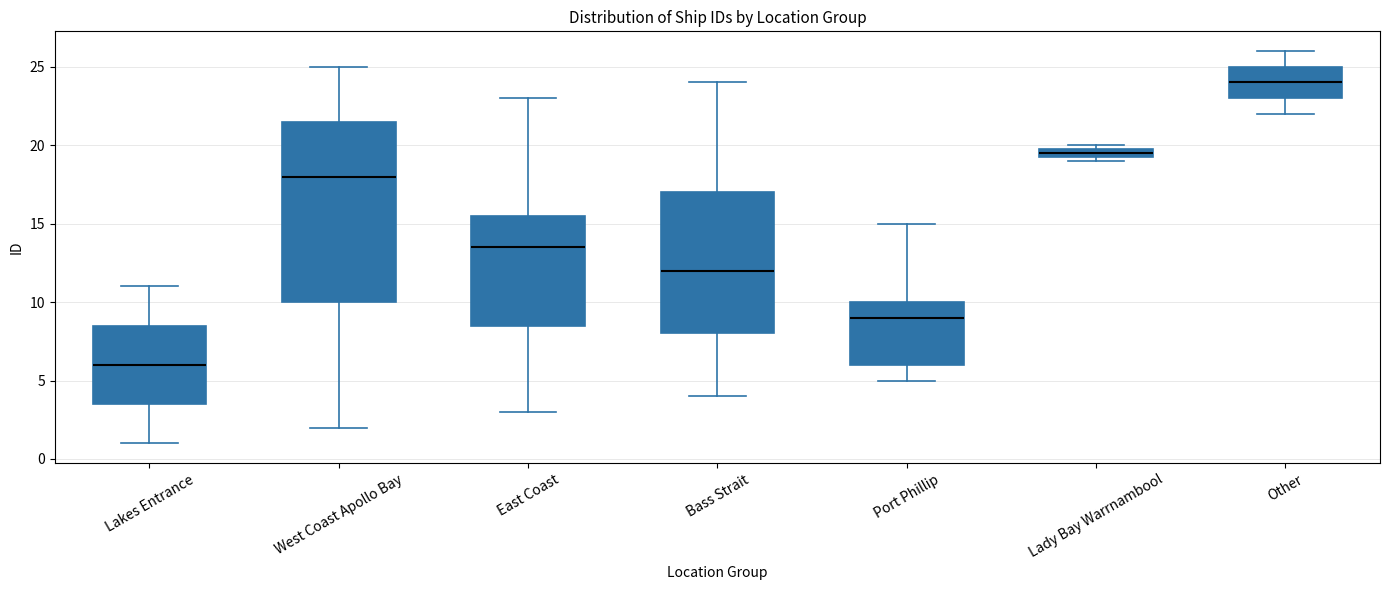

Which box is the tallest, from its lower edge to its upper edge?

West Coast Apollo Bay